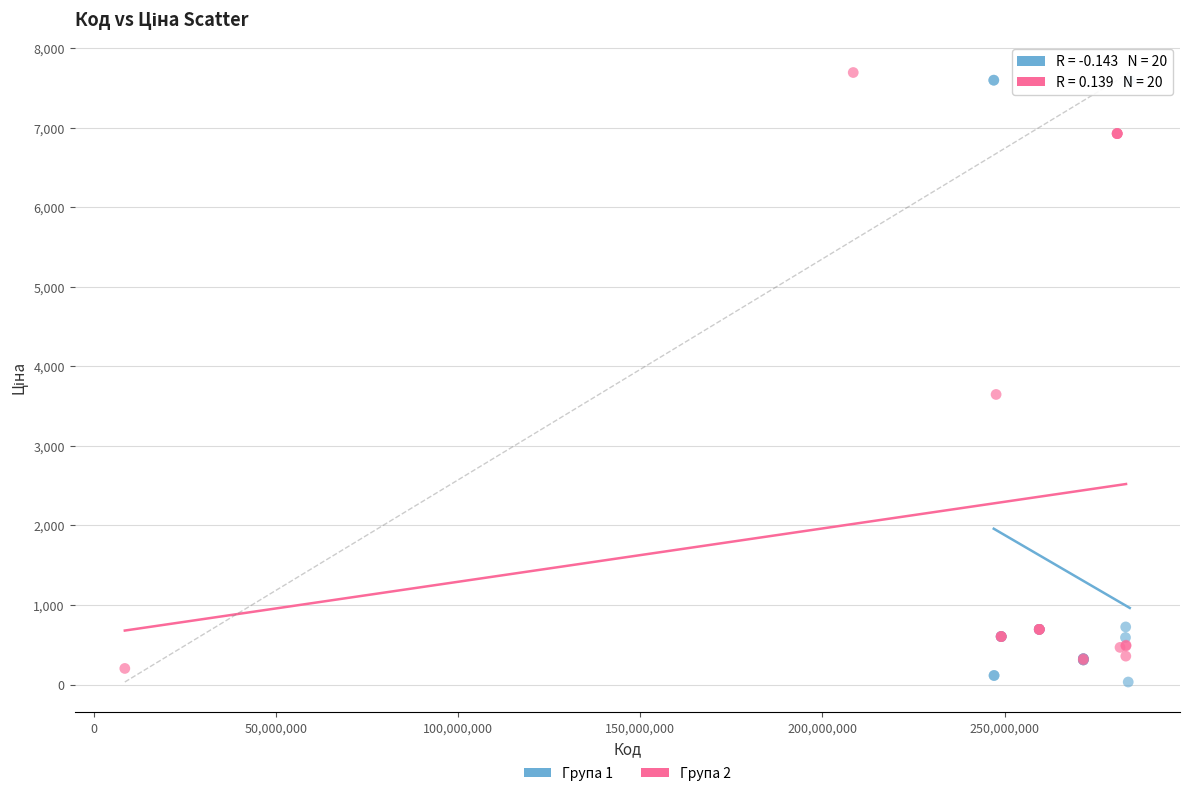

Which series has the widest spread of Y values?

Група 1